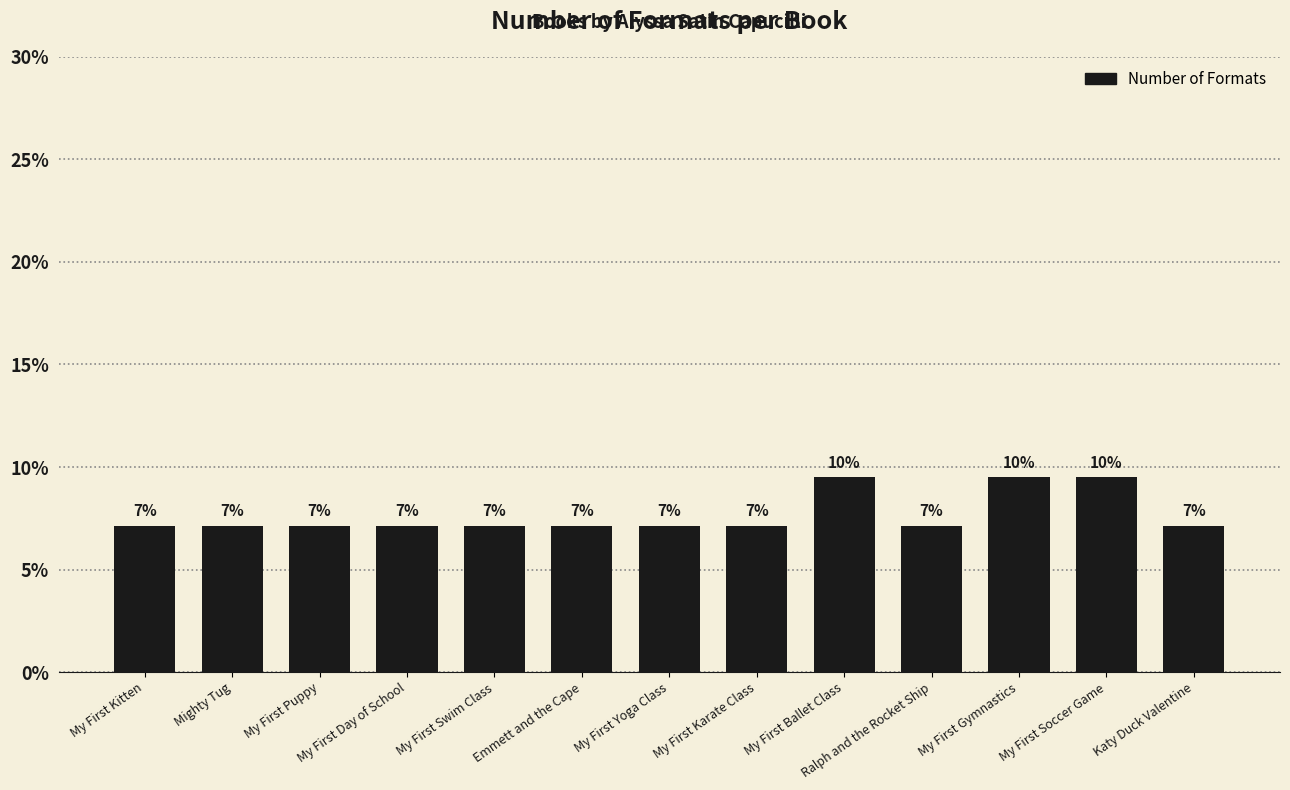

How many bars are there in total?

13